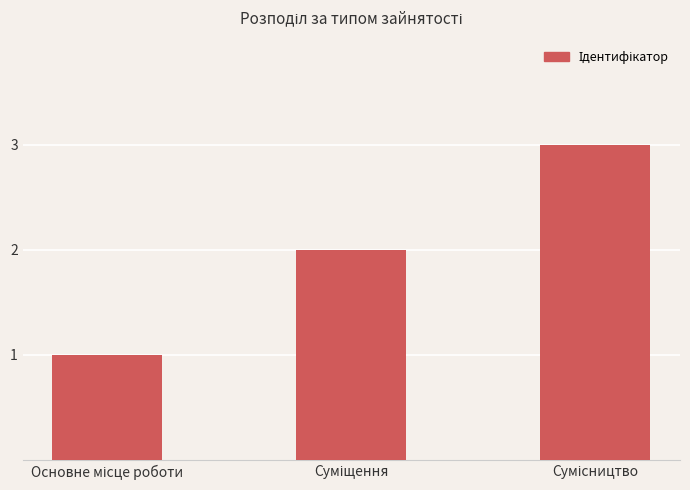

What is the sum of all values?

6